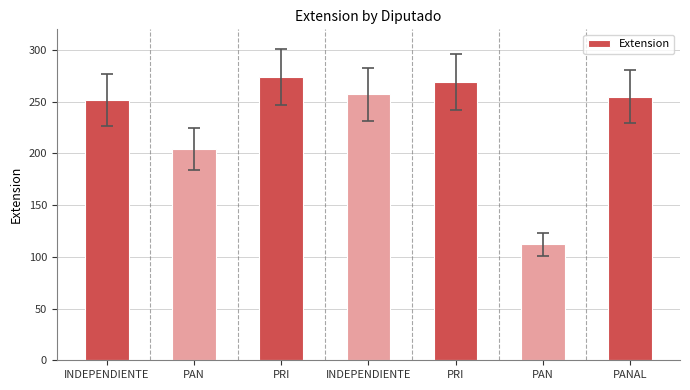

What is the label of the 6th bar from the right?

PAN